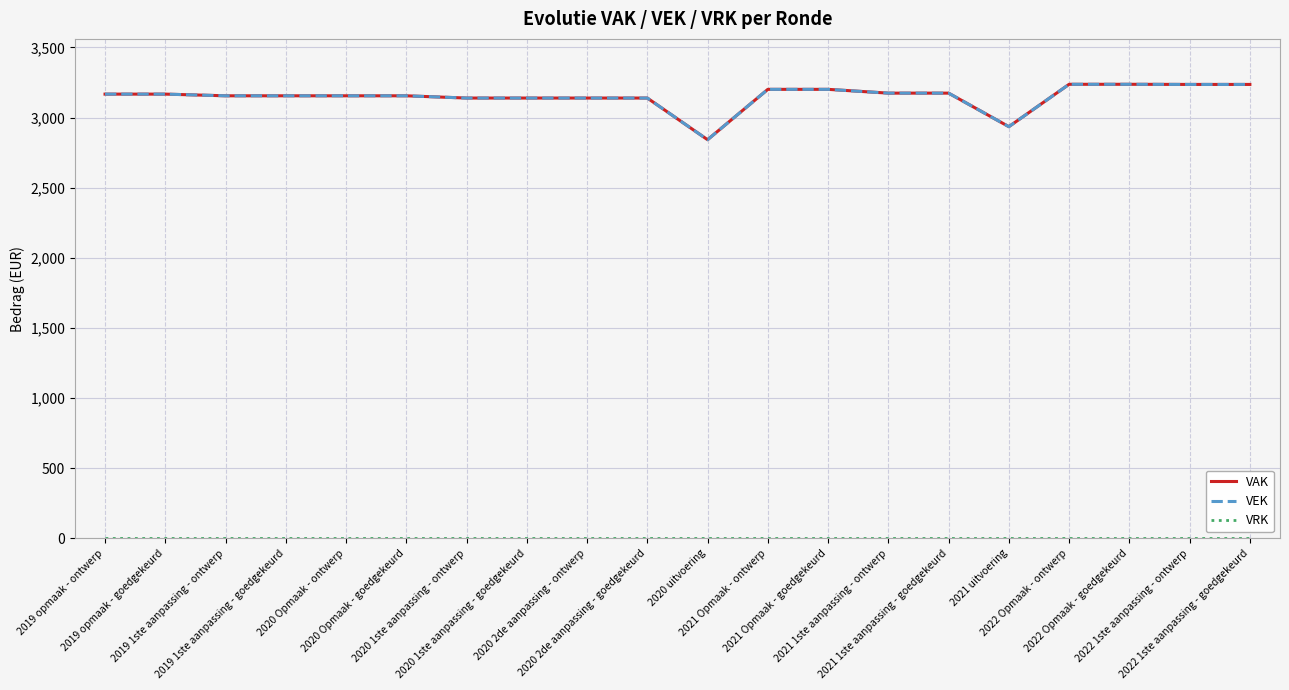

Reading right to left, extract all data points from this chart.

VAK: 3236	3236	3237	3237	2935	3174	3174	3201	3201	2842	3139	3139	3139	3139	3155	3155	3155	3155	3167	3167
VEK: 3236	3236	3237	3237	2935	3174	3174	3201	3201	2842	3139	3139	3139	3139	3155	3155	3155	3155	3167	3167
VRK: 0	0	0	0	0	0	0	0	0	0	0	0	0	0	0	0	0	0	0	0